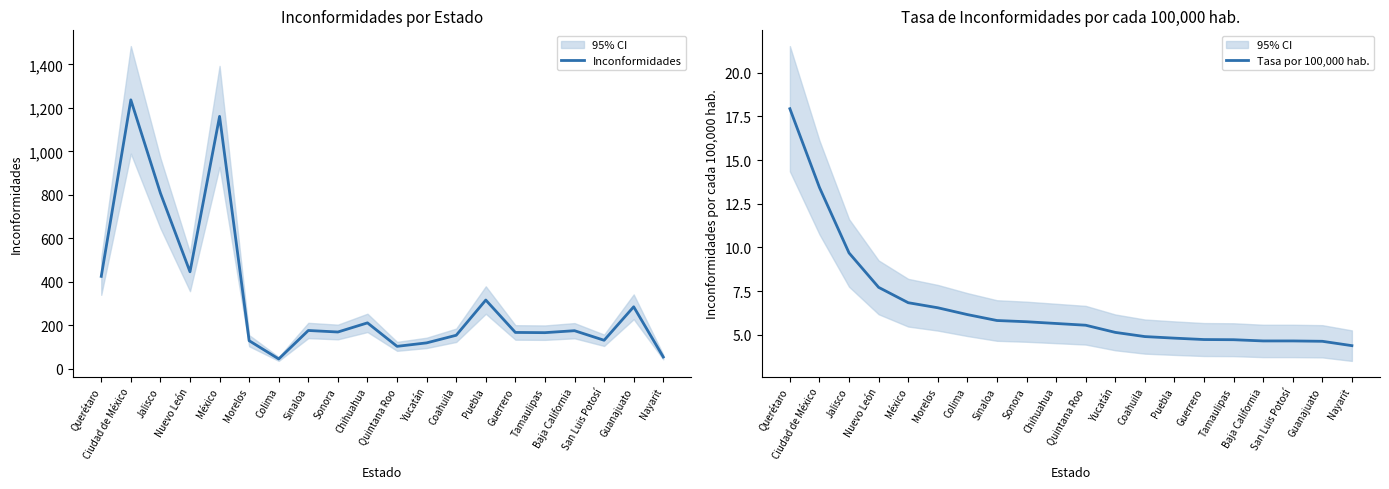

What position from the left is Baja California?

17